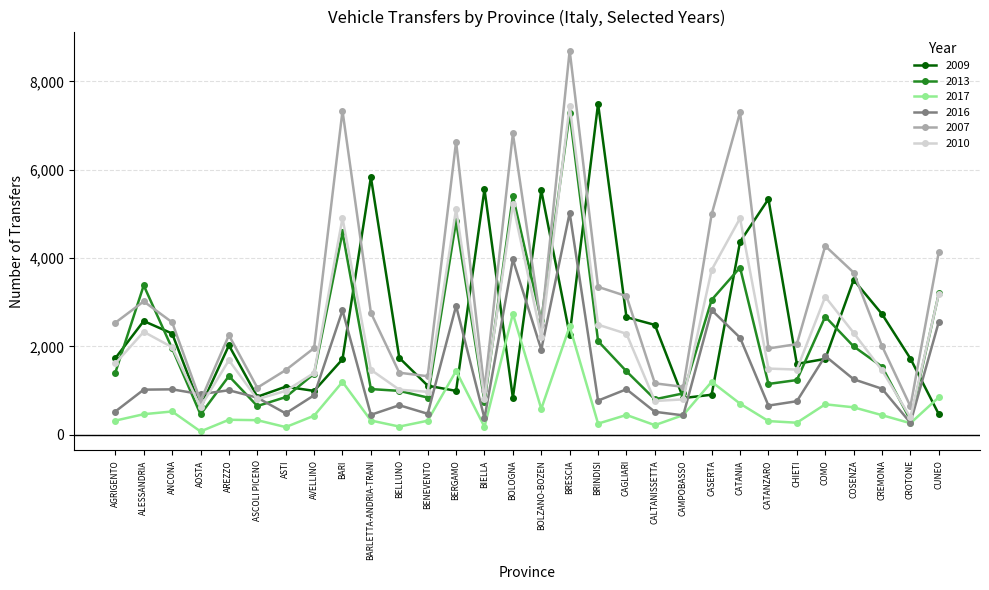

What is the sum of all 2010 values?

69066